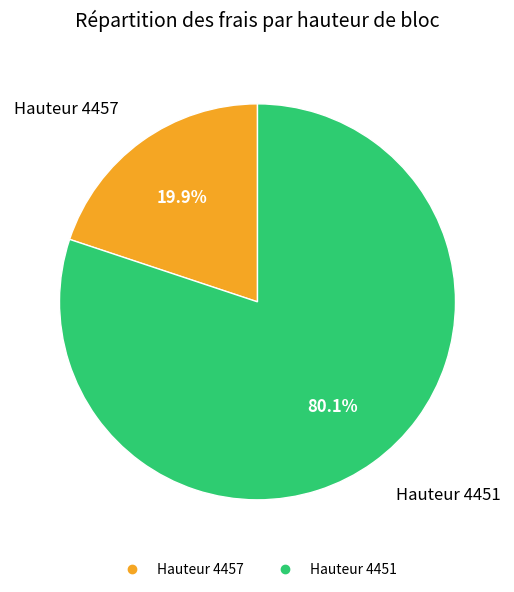

How many slices are in this pie chart?

2